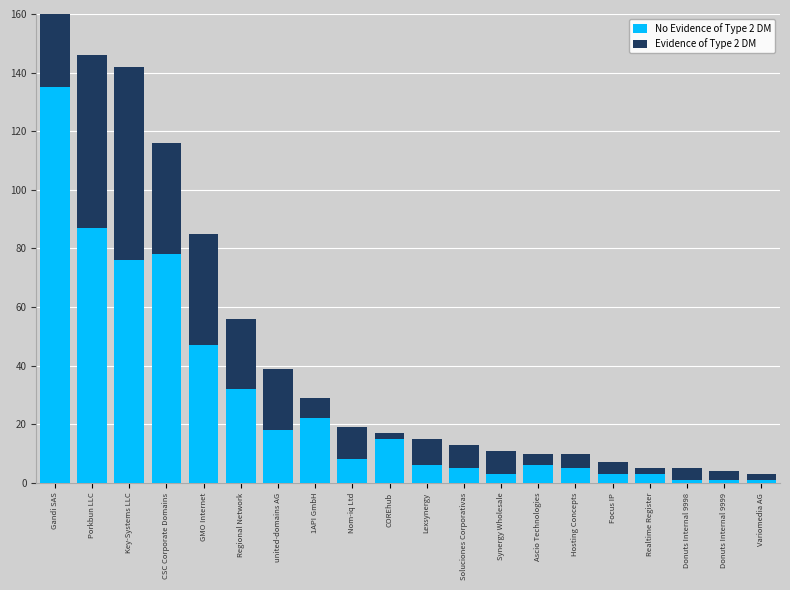

What value does the Evidence of Type 2 DM series have at CSC Corporate Domains, to the nearest 10?

40